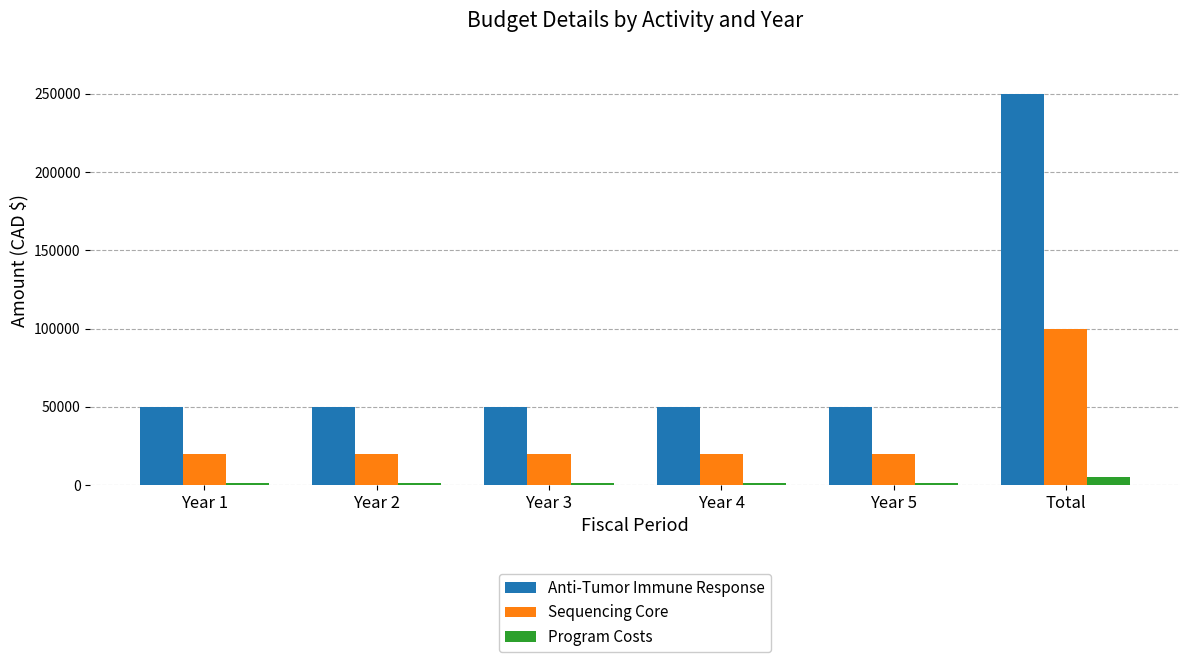

What is the label of the 2nd bar from the right?

Year 5